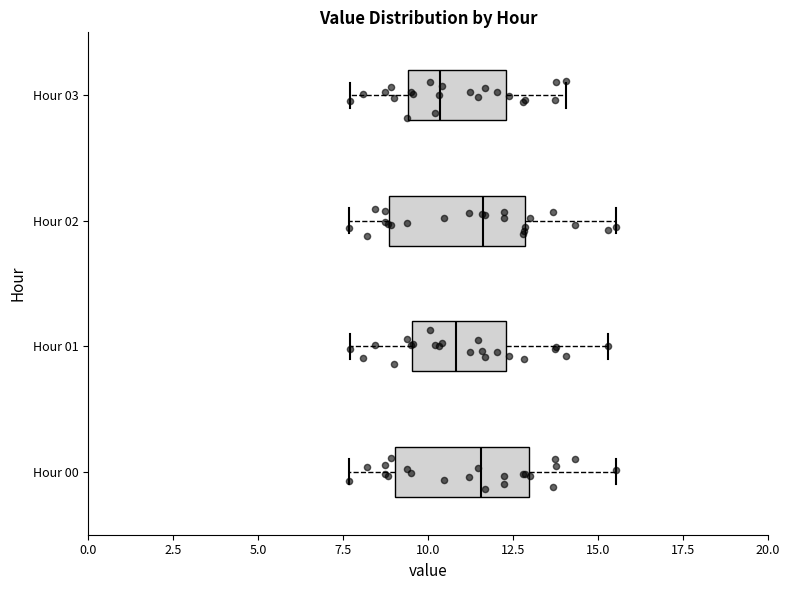

Reading bottom to top, read every box against the x-axis: the position of its median line, the range the box covers, and the ends of its whiskers. The values are not printed on the chart, so give them approximately, as read against the axis.

Hour 00: median 11.5, box 9.0 to 13.0, whiskers 7.5 to 15.5
Hour 01: median 11.0, box 9.5 to 12.5, whiskers 7.5 to 15.5
Hour 02: median 11.5, box 9.0 to 13.0, whiskers 7.5 to 15.5
Hour 03: median 10.5, box 9.5 to 12.5, whiskers 7.5 to 14.0